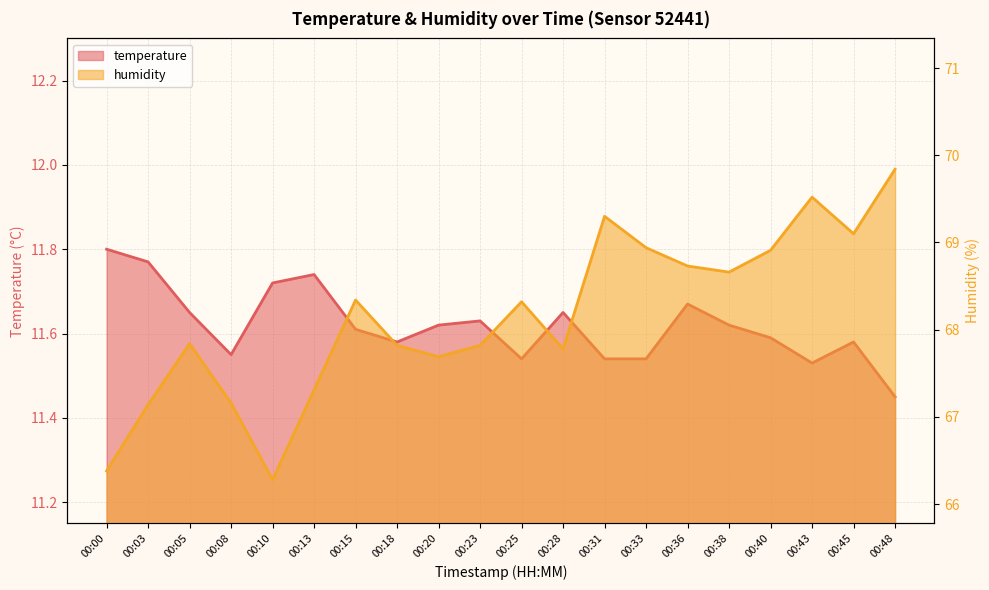

At which category is the sum across all series the highest?

00:48